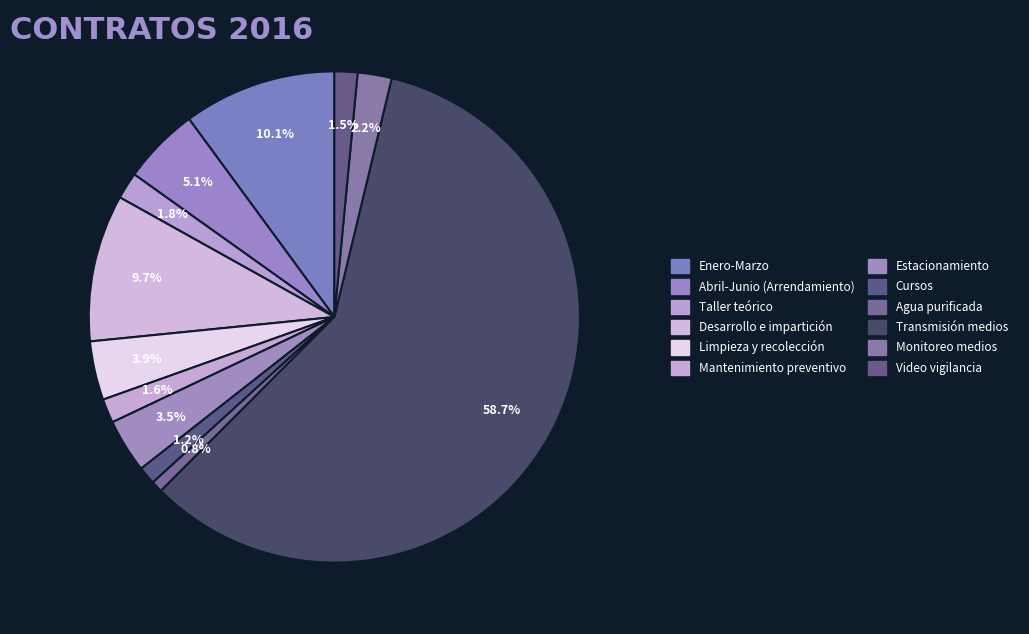

Is Enero-Marzo the majority of the pie?

No